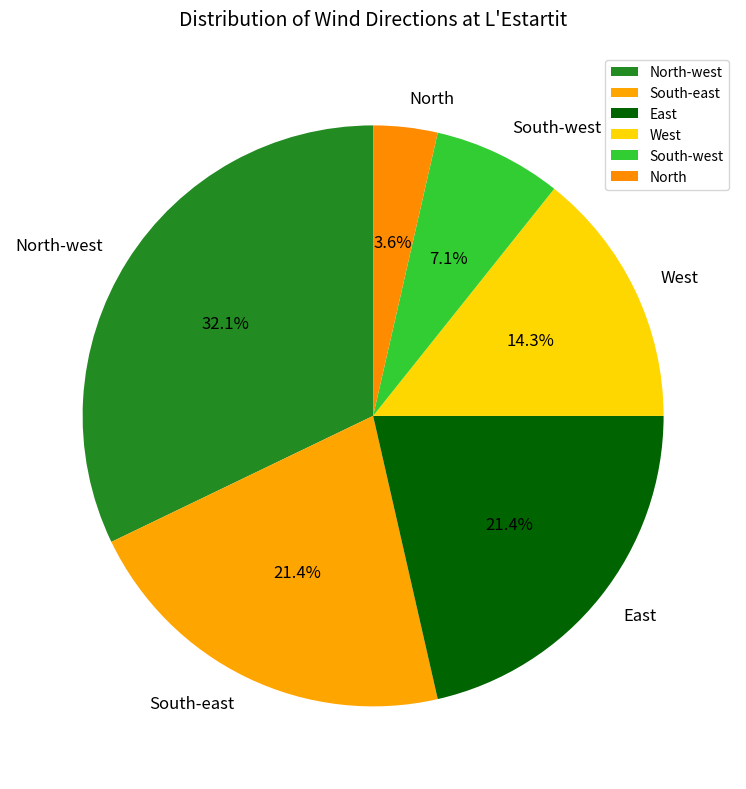

Between North and North-west, which is larger?

North-west